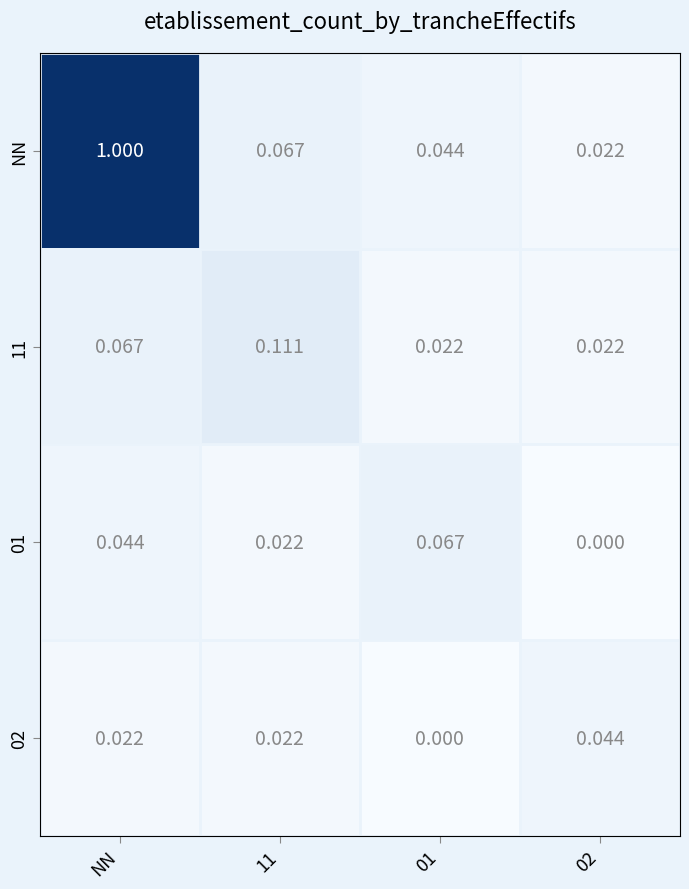

Which series changed the most between NN and 01?

NN